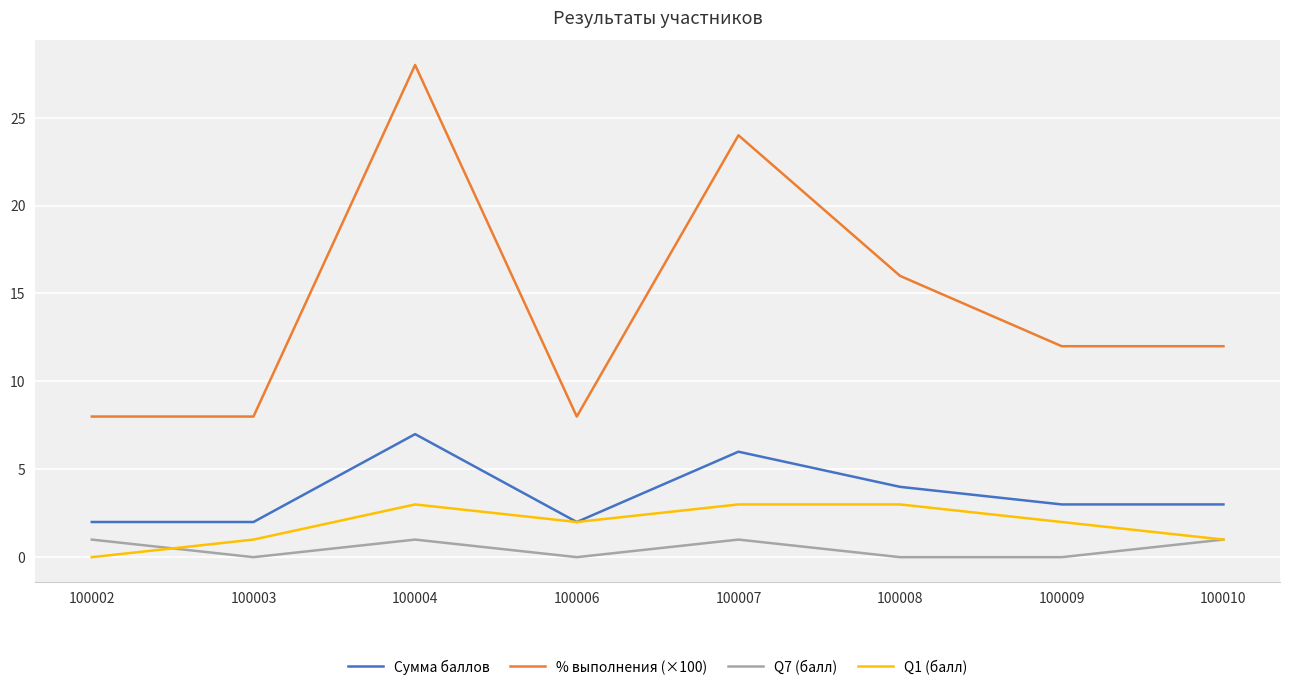

What is the difference between the highest and lowest values at 100004?

27.0